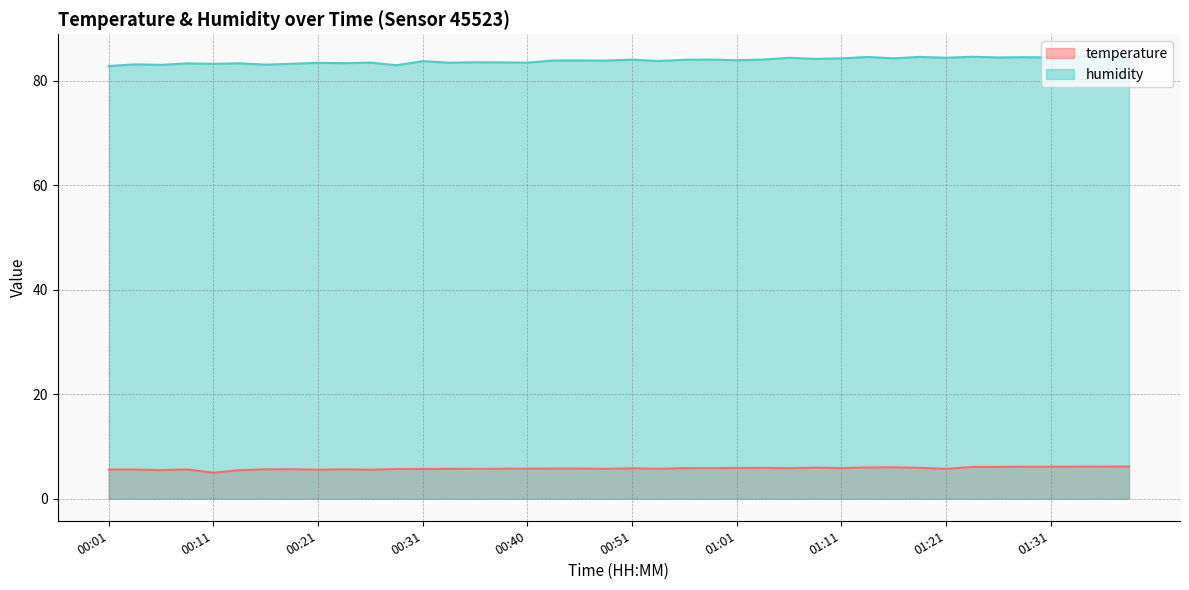

At which category is the sum across all series the highest?

01:33